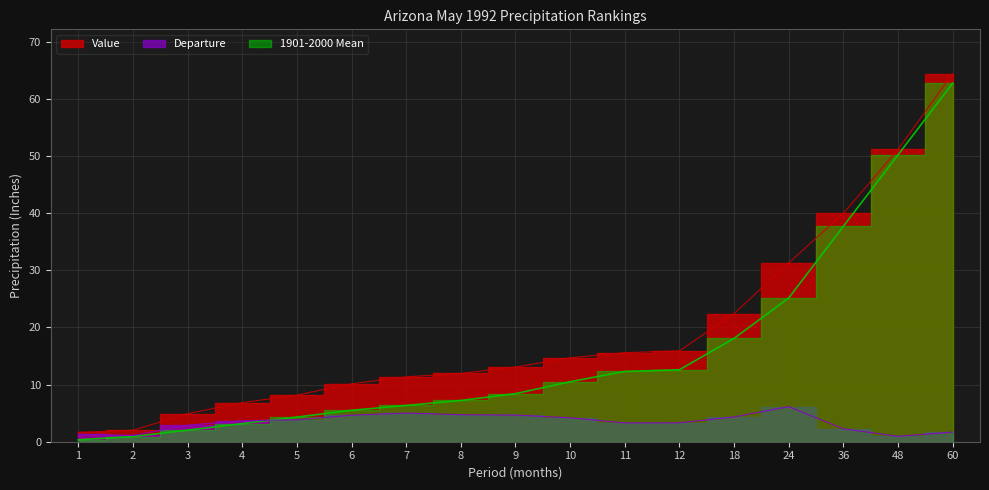

How many categories are shown in the chart?

17